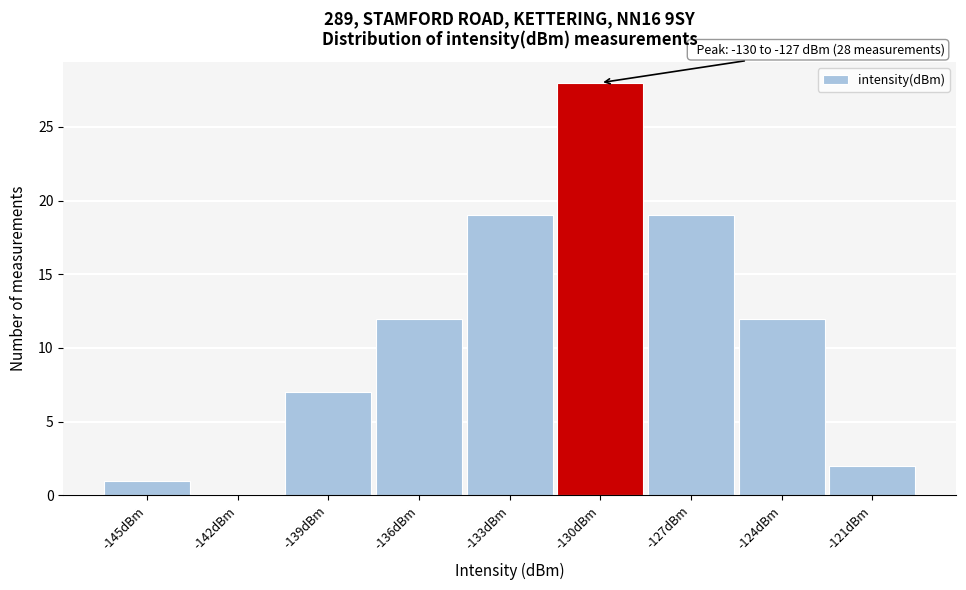

Reading left to right, what are all the values shown in this chart?

-145dBm=1	-142dBm=0	-139dBm=7	-136dBm=12	-133dBm=19	-130dBm=28	-127dBm=19	-124dBm=12	-121dBm=2